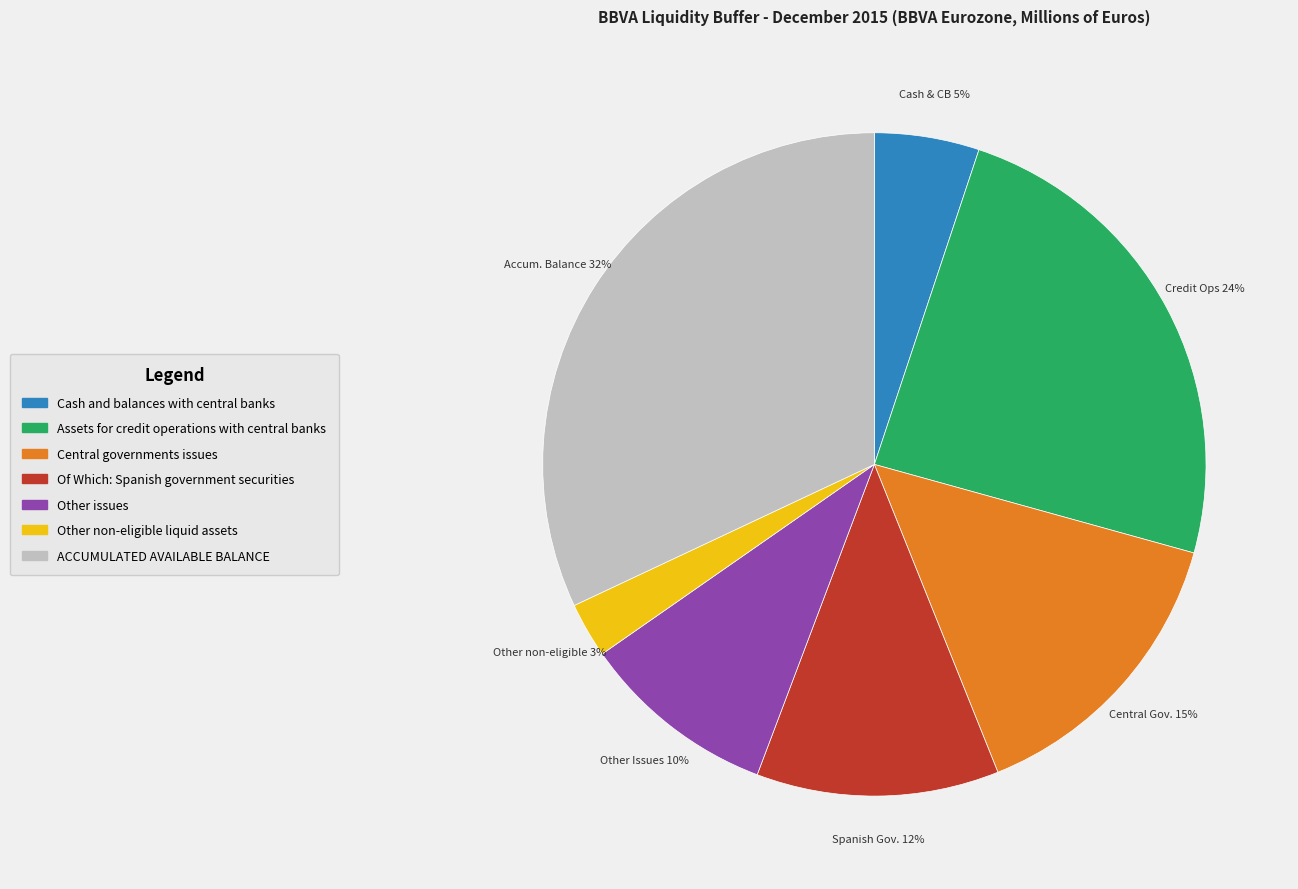

How many slices are in this pie chart?

7